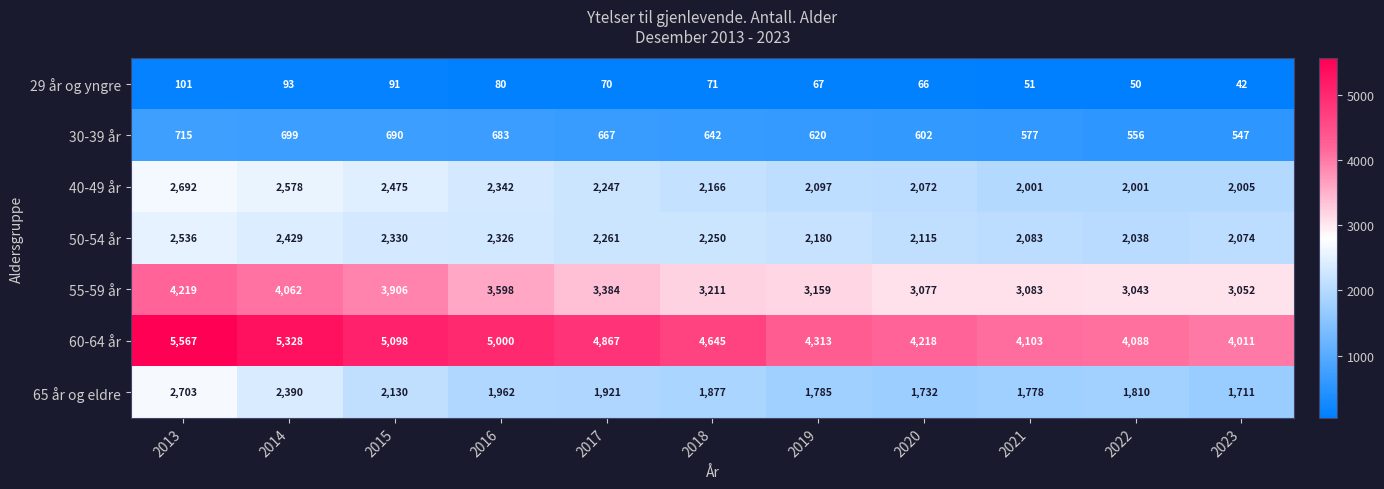

Which label corresponds to the largest value in the chart?

2013